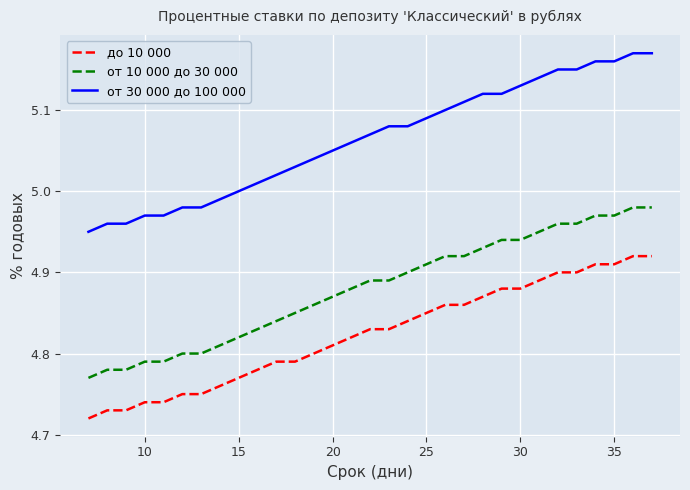

True or false: от 10 000 до 30 000 and до 10 000 cross at least once.

False